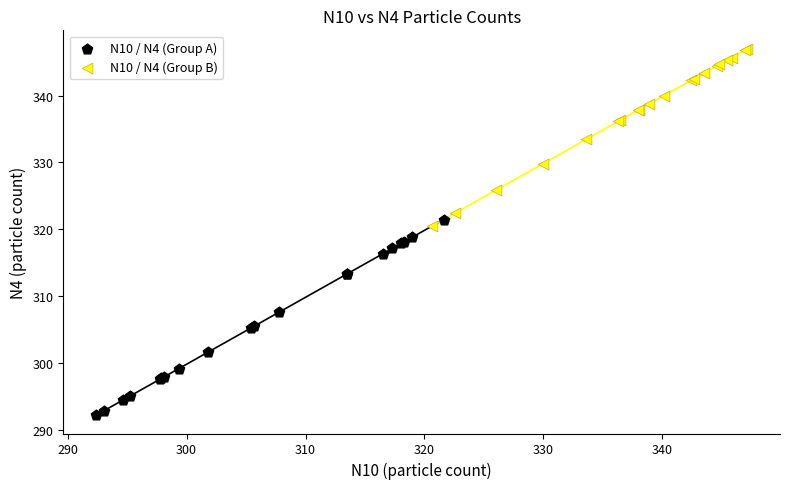

Which series reaches the maximum Y coordinate?

N10 / N4 (Group B)